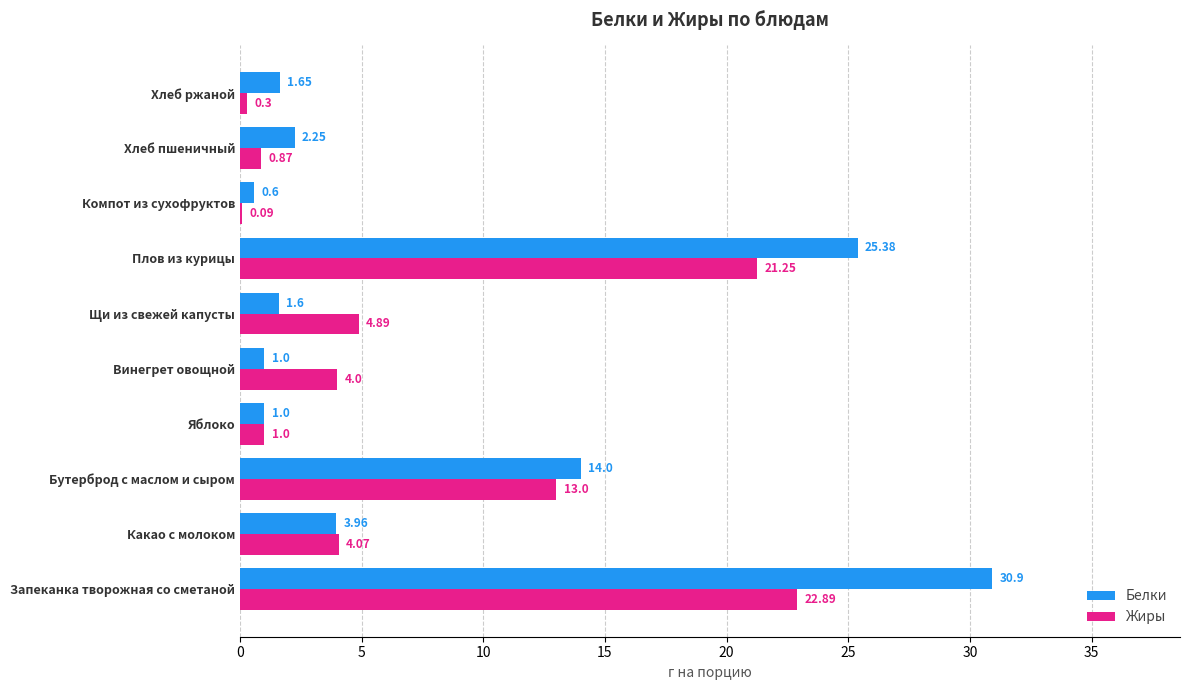

At which label is Белки closest to 15?

Бутерброд с маслом и сыром